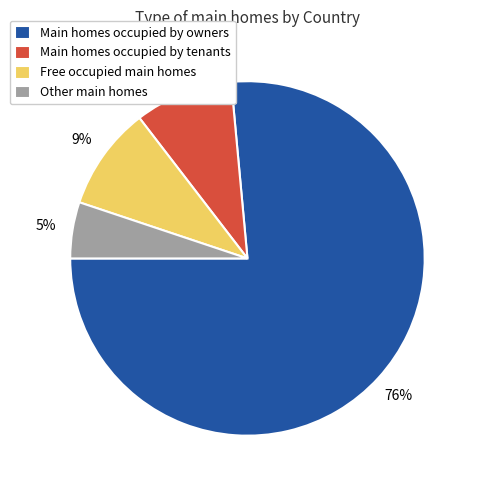

Do Main homes occupied by tenants and Main homes occupied by owners together represent more than half of the pie?

Yes